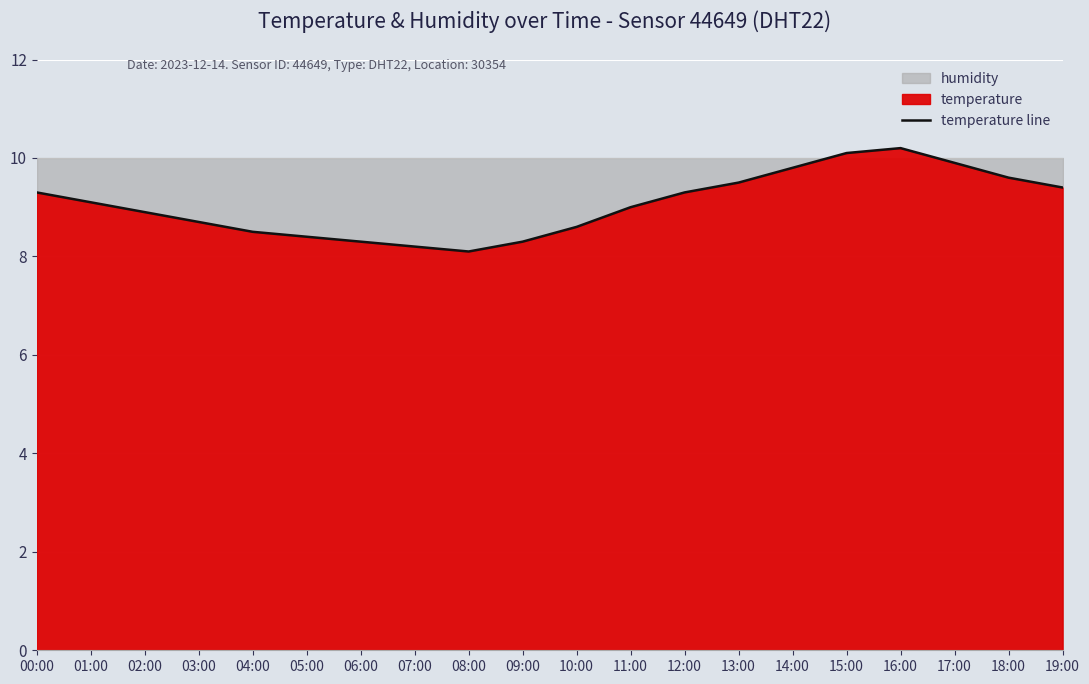

Is it true that the value at 00:00 is 9.3?

True